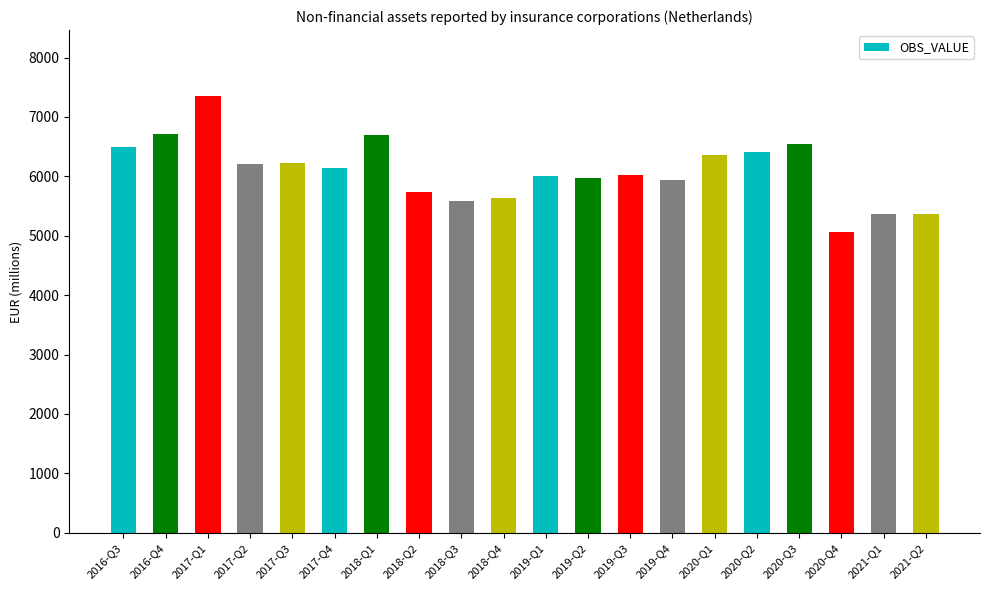

What is the label of the 5th bar from the left?

2017-Q3